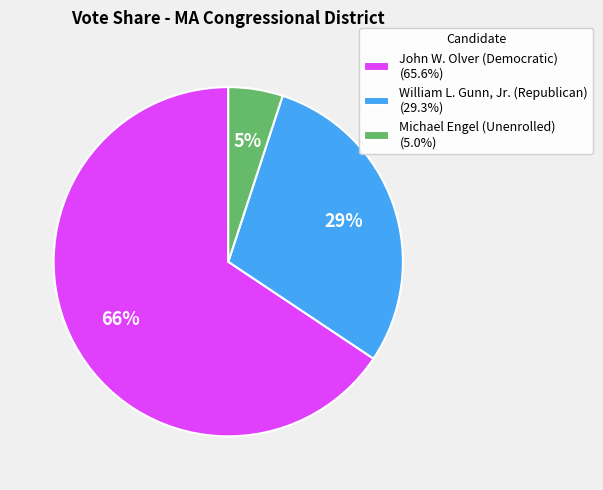

To the nearest percent, what percentage of the pie is Michael Engel (Unenrolled) (5.0%)?

5%